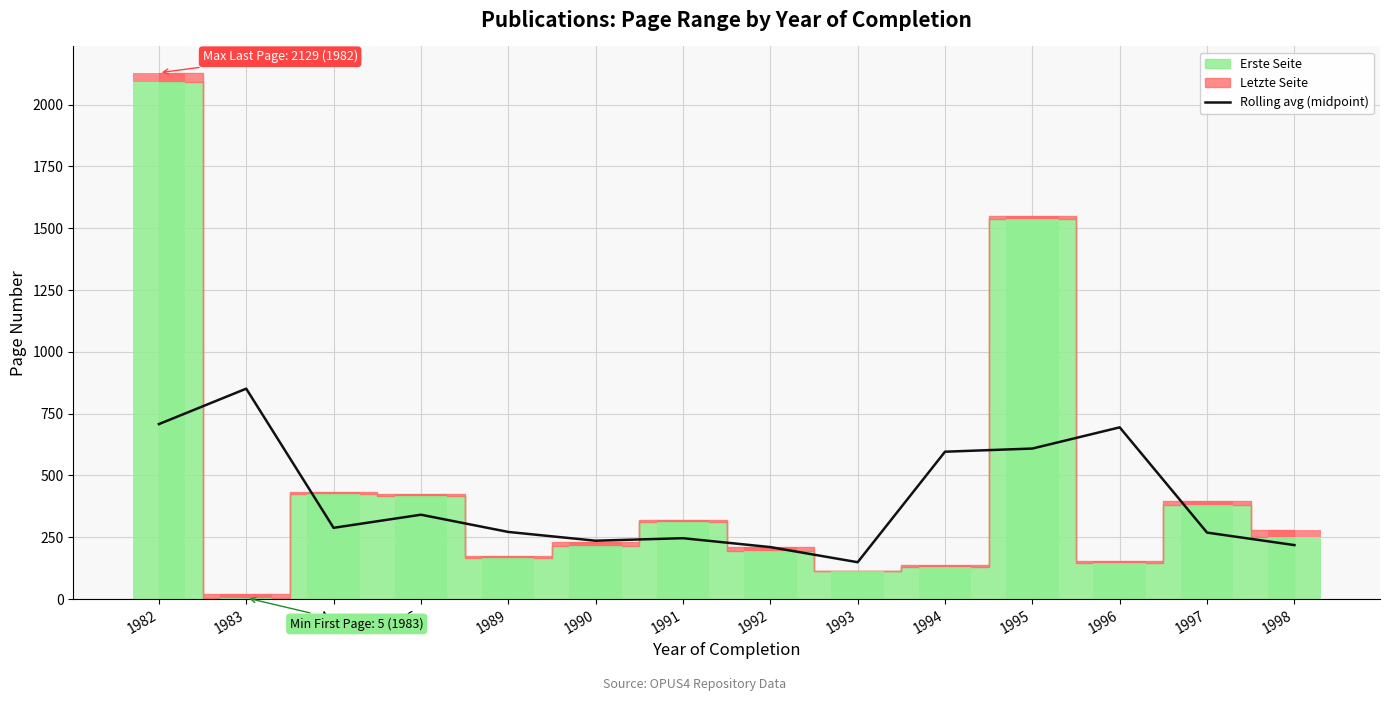

The value at 1991 is 333.1. True or false?

False